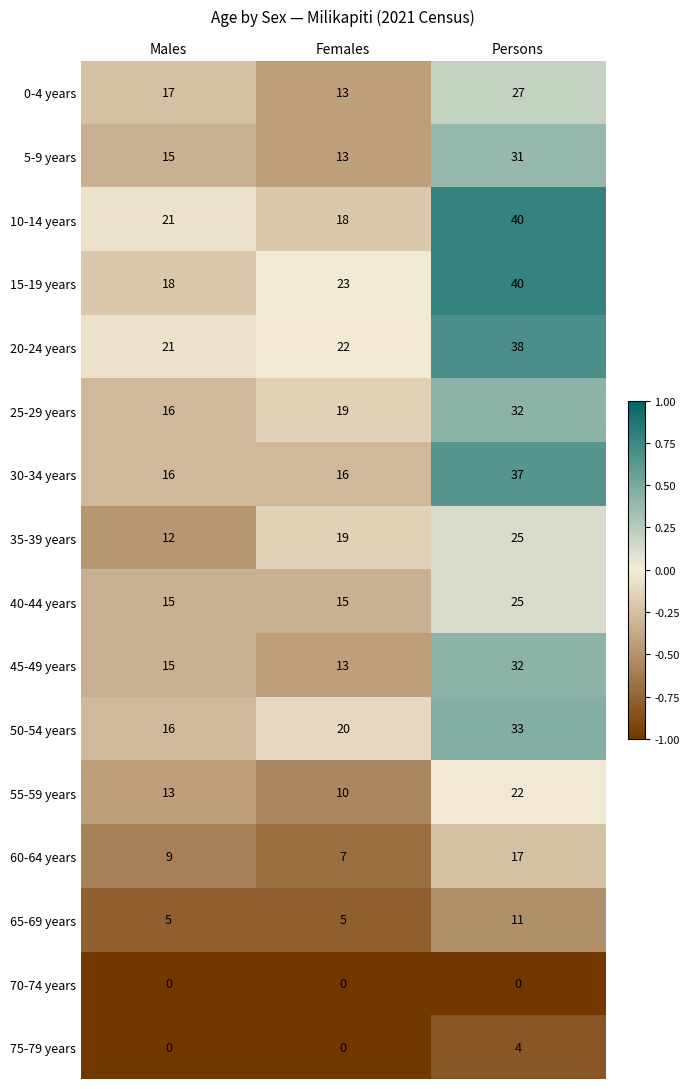

What is the maximum value shown in the chart?

40